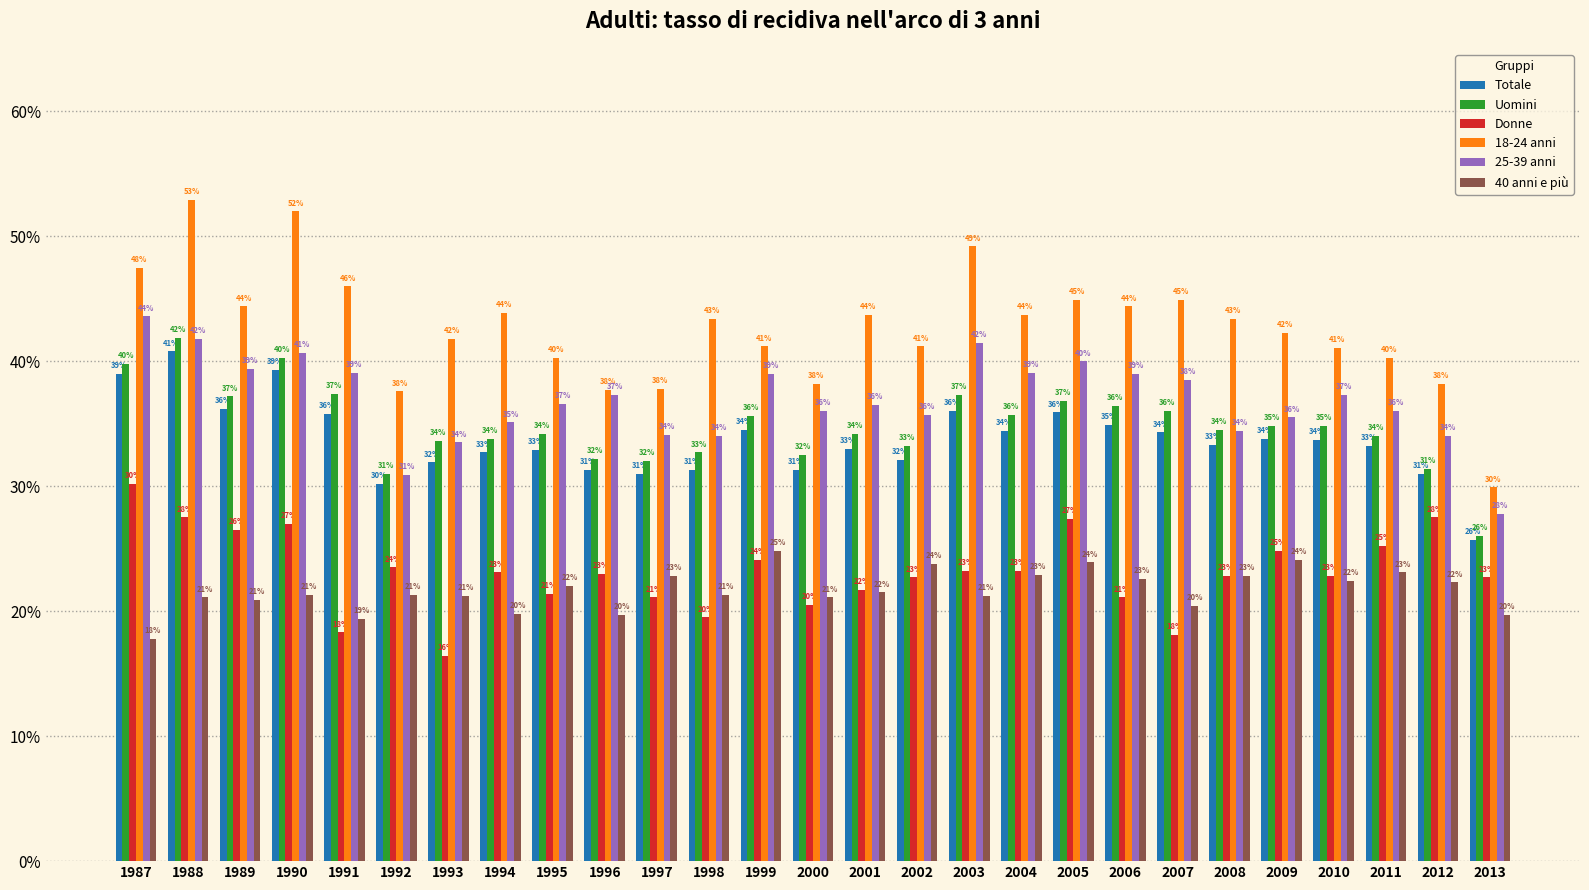

True or false: Donne has a value of 27.5 at 1988.

True